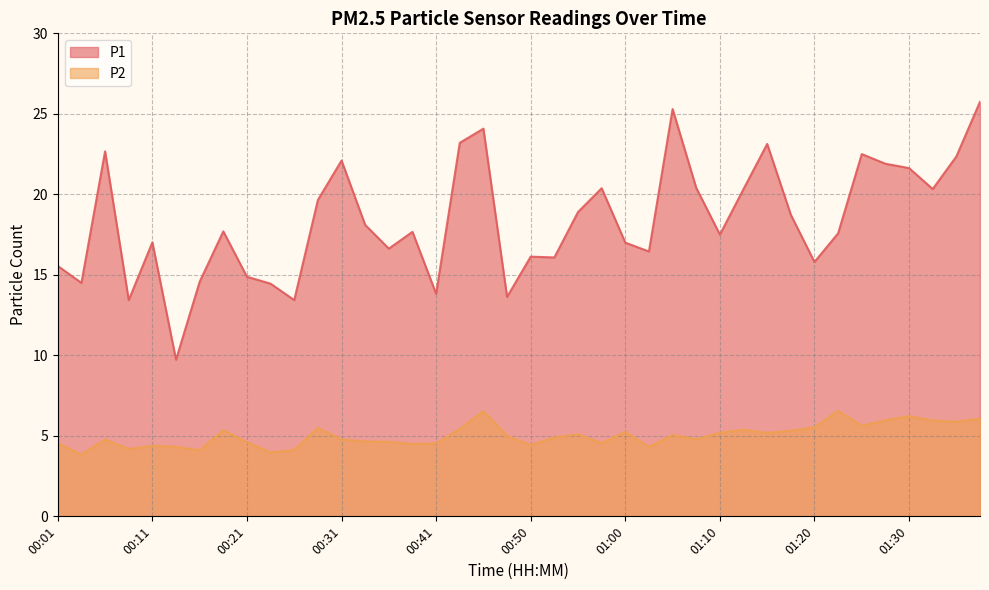

At which category does the chart reach its minimum across all series?

00:03